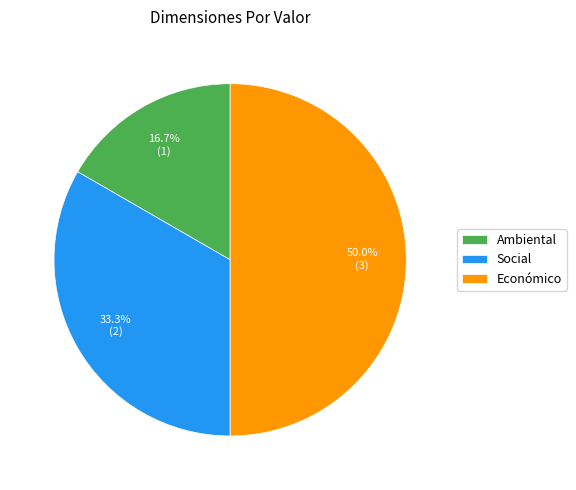

Count the number of slices in the pie.

3